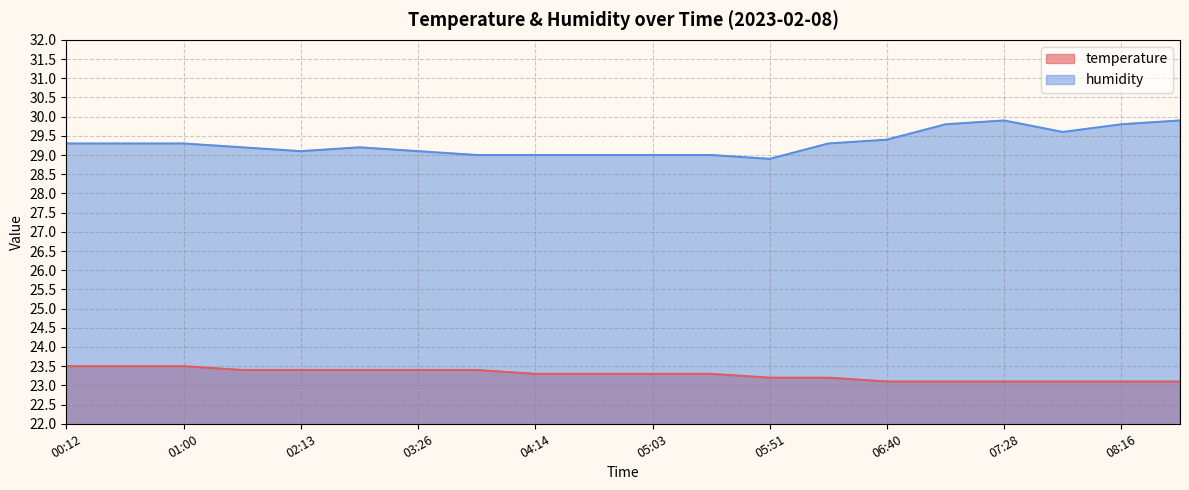

What is the spread (max minus min) of values at 04:39?

5.7